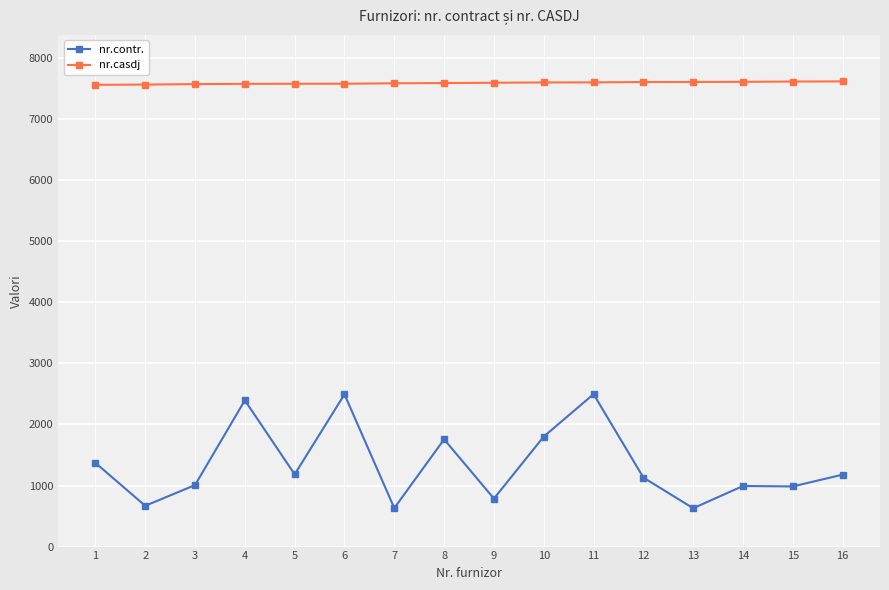

At which category does nr.contr. reach its first local valley?

2